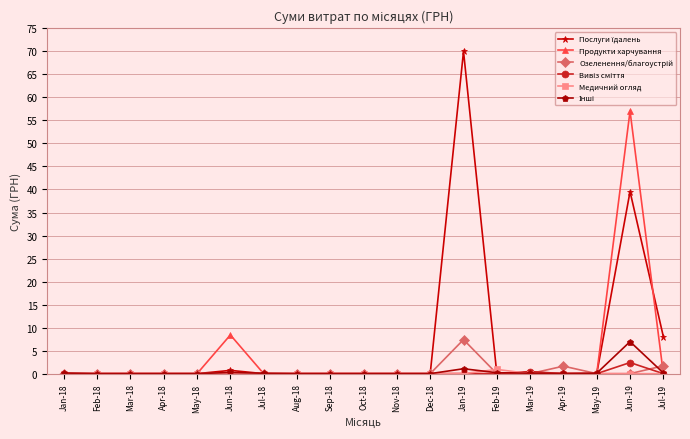

At which category is the sum across all series the highest?

Jun-19